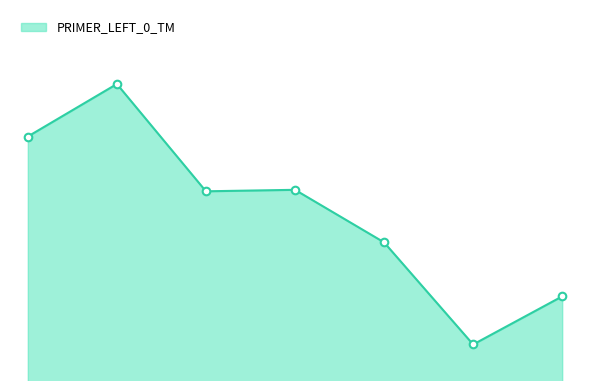

Does the chart have visible grid lines?

No